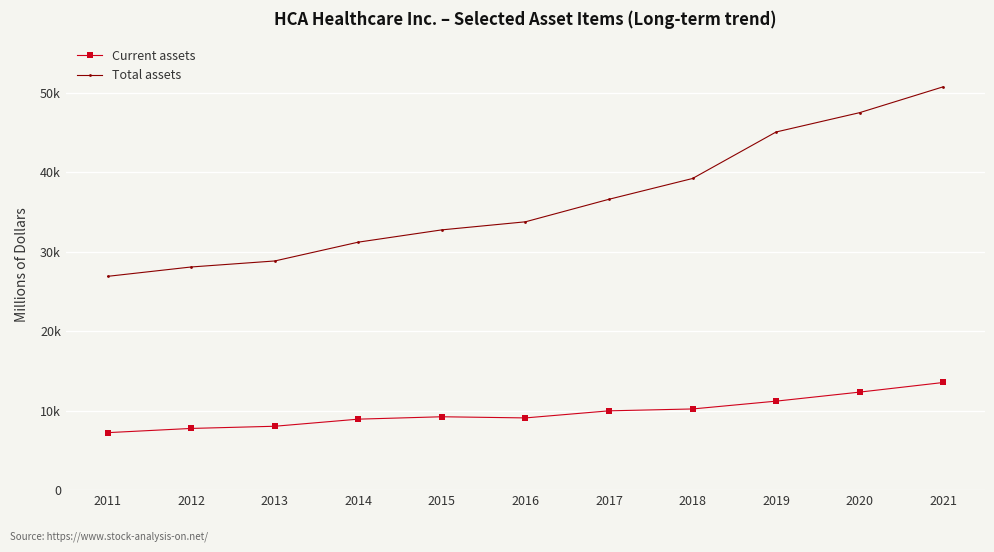

List the series in order of their peak value, highest first.

Total assets, Current assets